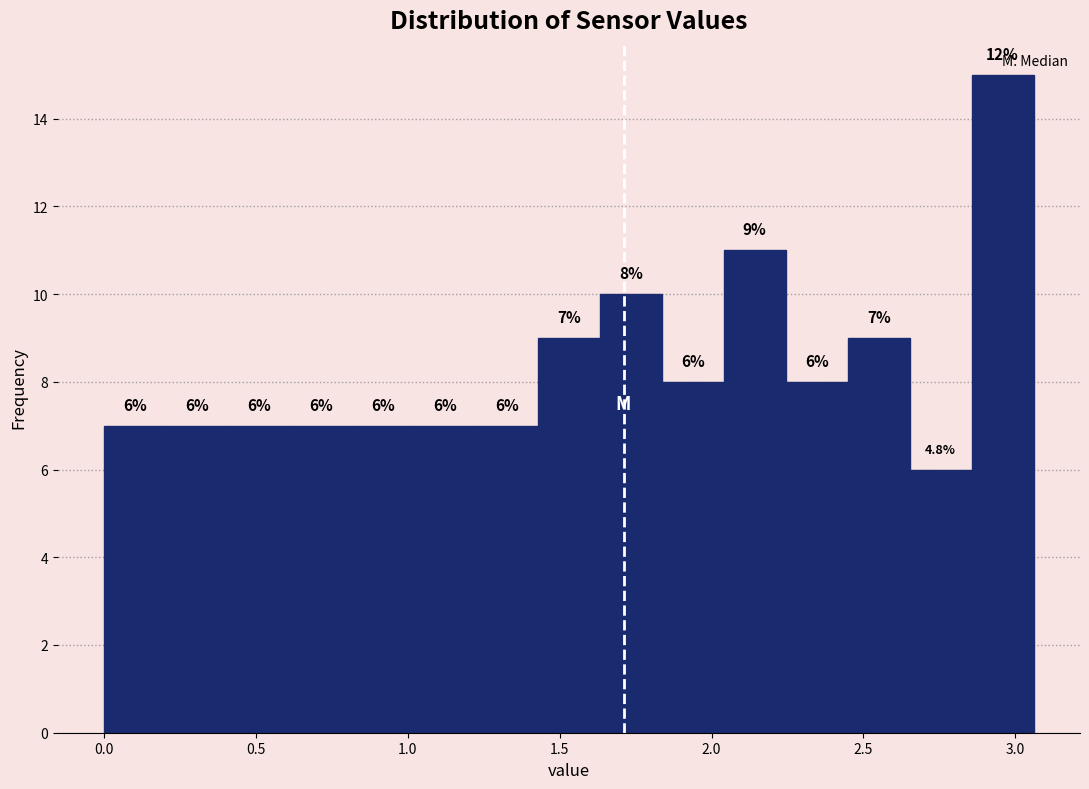

Over which range of the x-axis is the bar tallest?

2.85 to 3.05